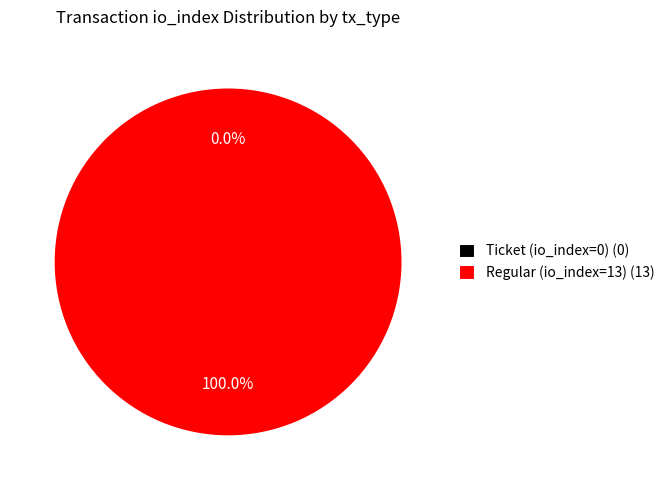

Is there any slice that represents more than half of the pie?

Yes